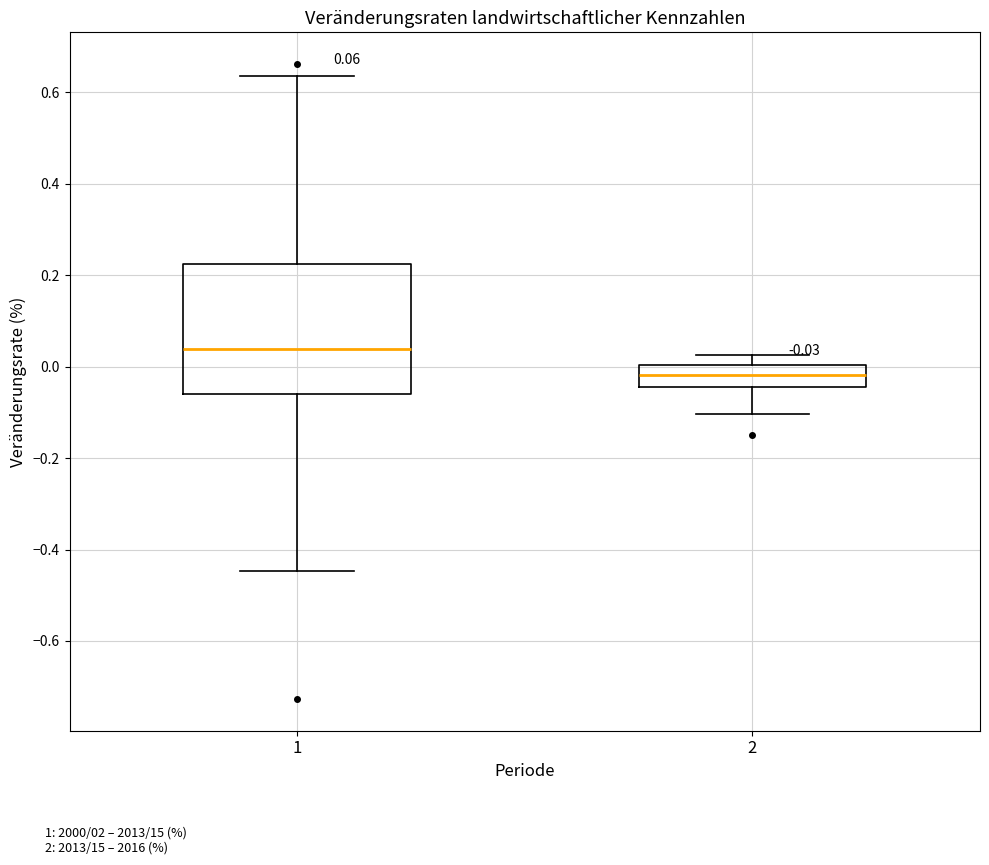

Which box has the lowest median line?

2